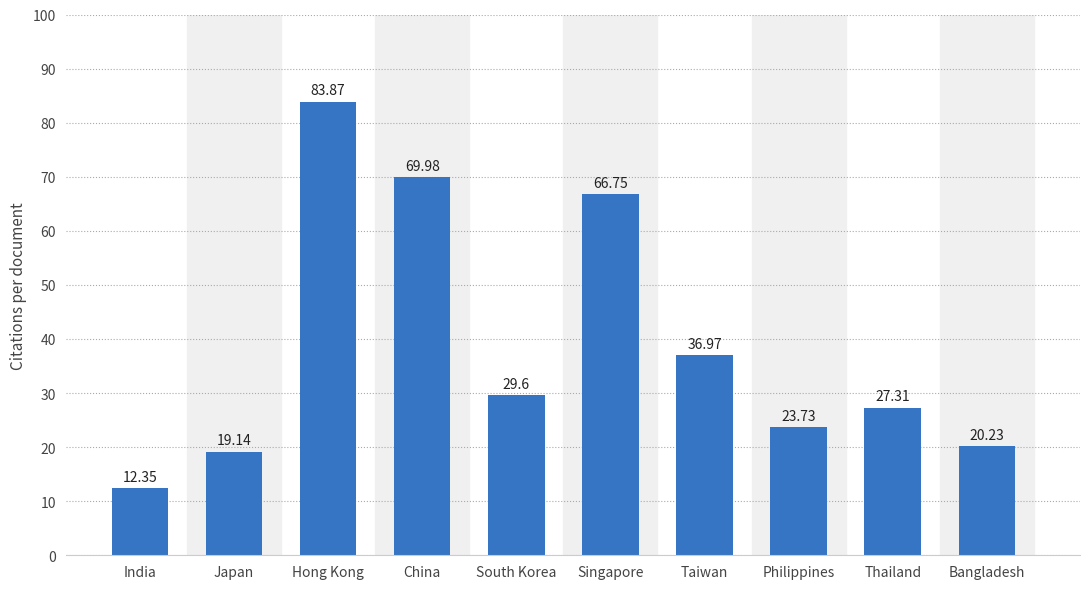

What is the label of the 9th bar from the left?

Thailand